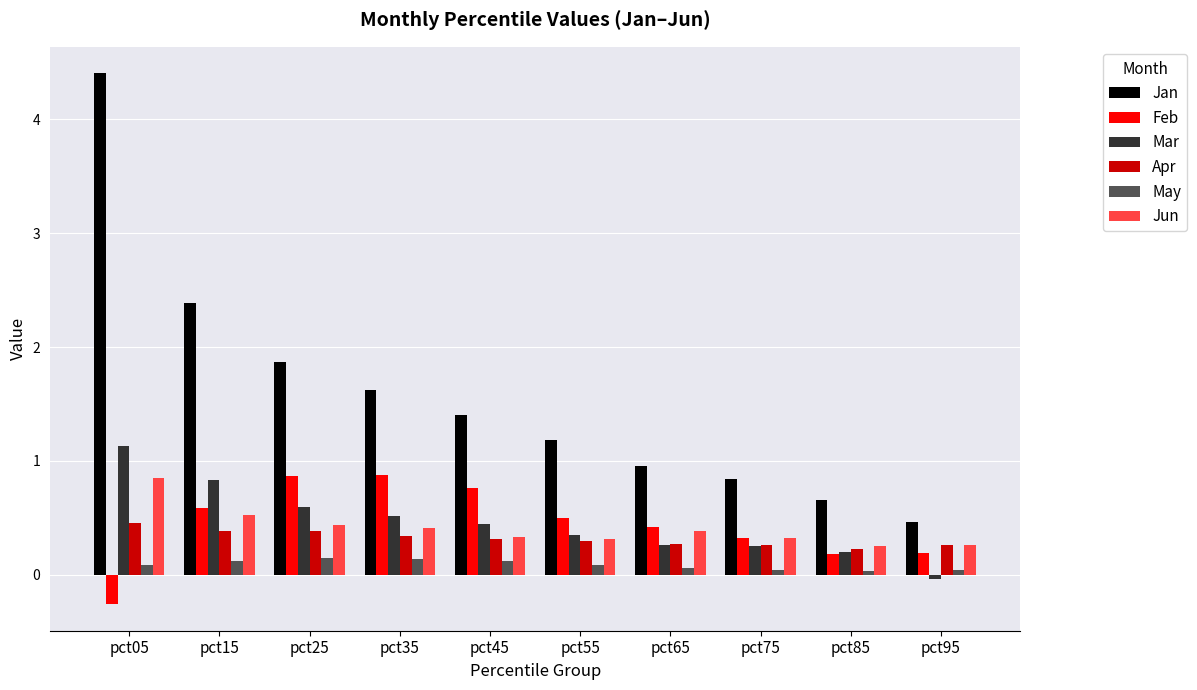

Between pct35 and pct75, which series saw the biggest shift?

Jan